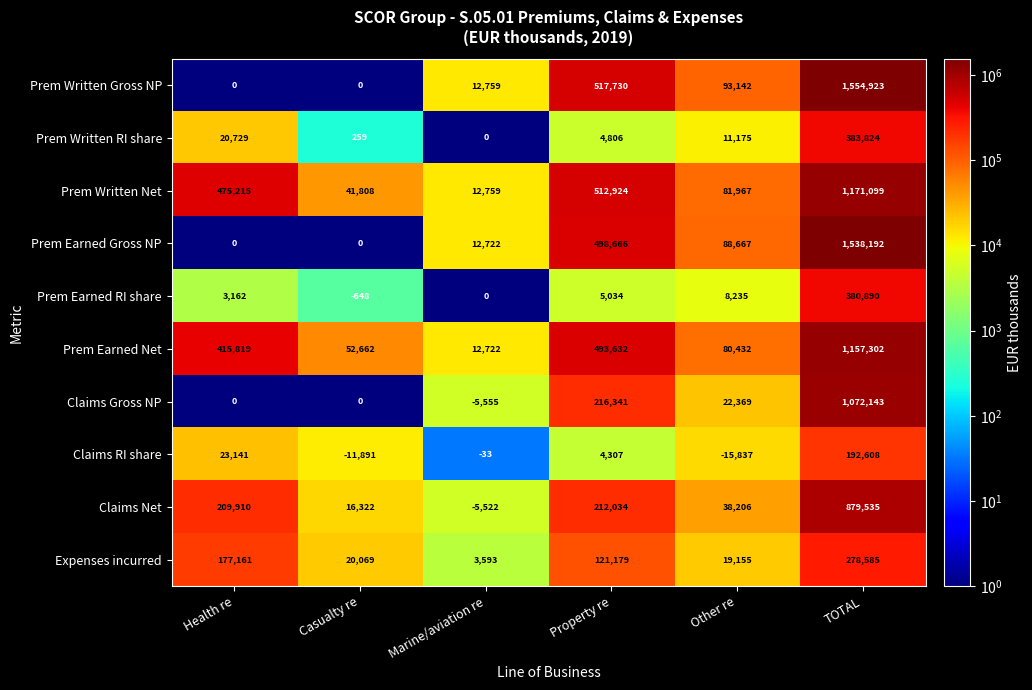

List the series in order of their peak value, lowest first.

Claims RI share, Expenses incurred, Prem Earned RI share, Prem Written RI share, Claims Net, Claims Gross NP, Prem Earned Net, Prem Written Net, Prem Earned Gross NP, Prem Written Gross NP